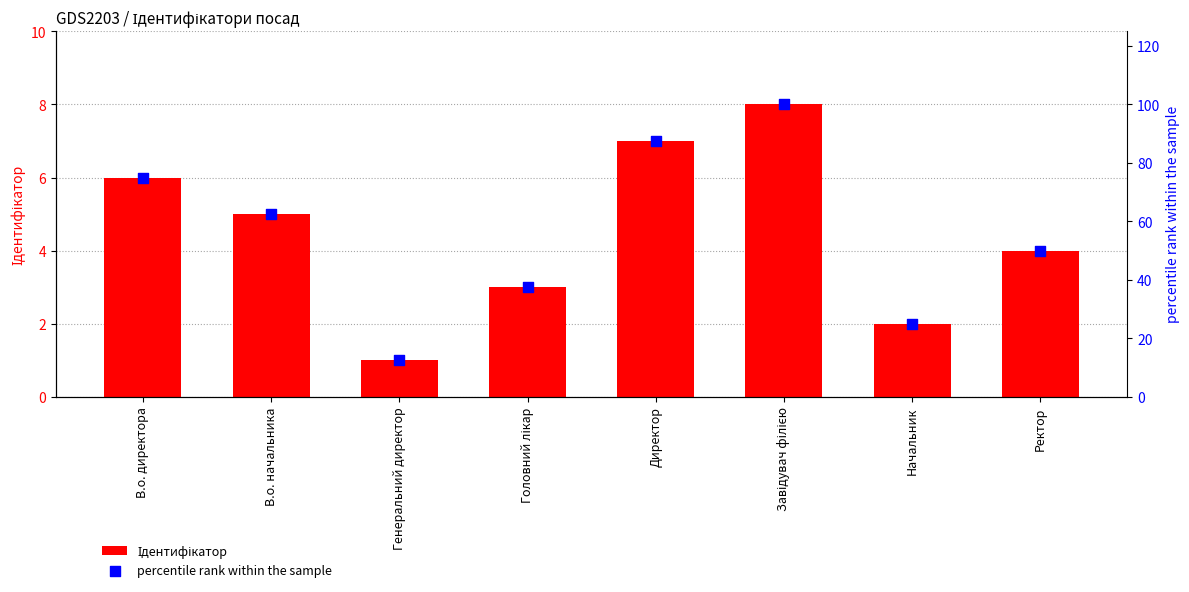

Which series has the largest total across all categories?

percentile rank within the sample